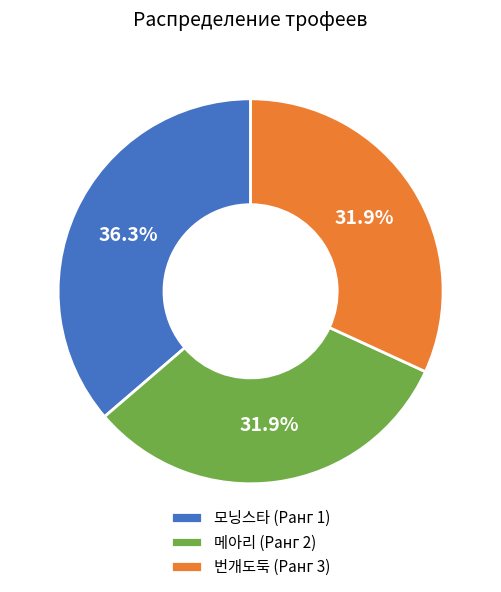

To the nearest percent, what portion does 메아리 (Ранг 2) represent?

32%